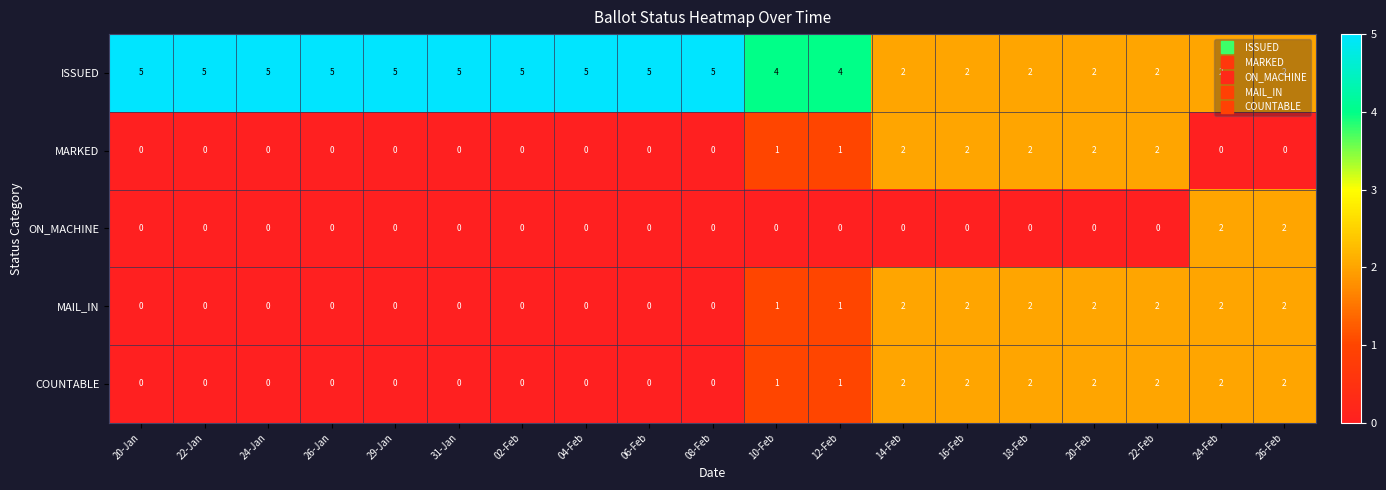

What is the sum of all COUNTABLE values?

16